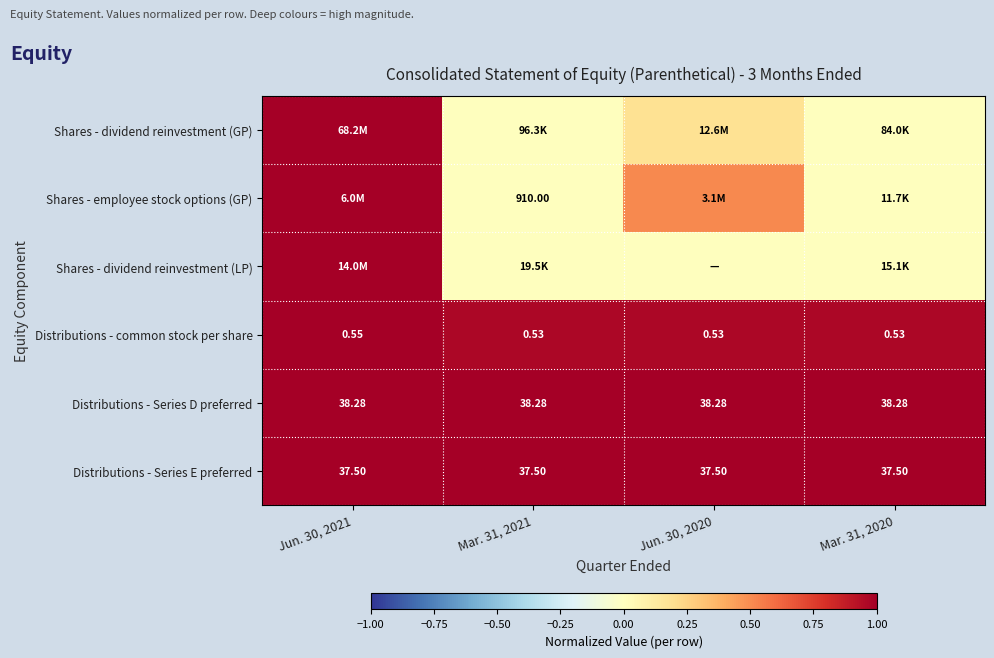

What is the spread (max minus min) of values at Mar. 31, 2021?

1.0